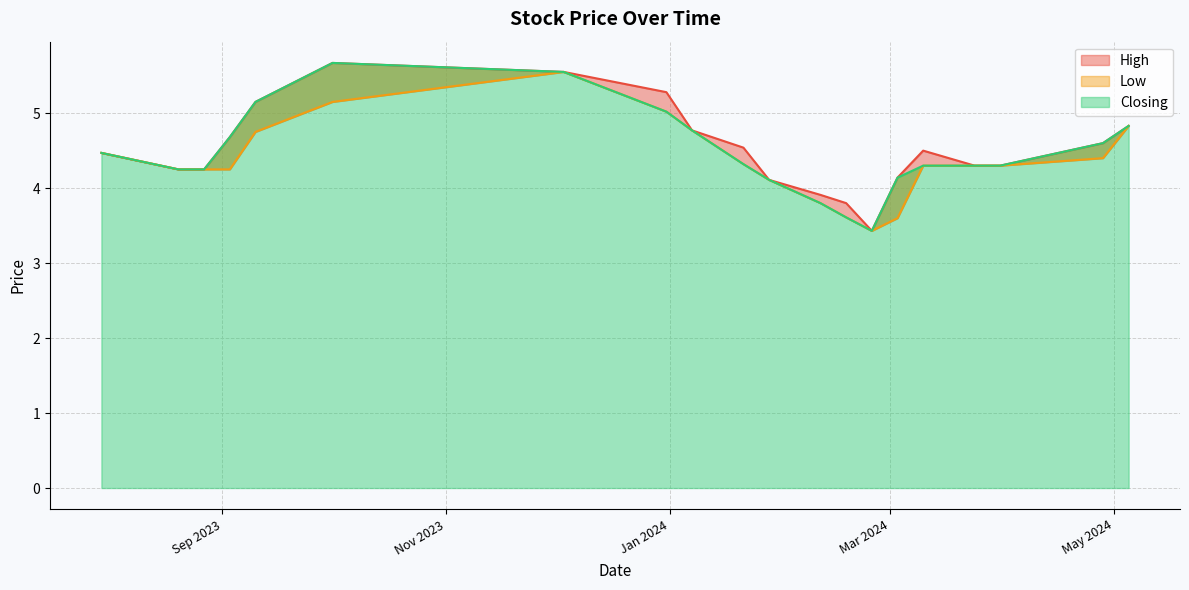

Rank the series by their maximum value, from highest to lowest.

High, Closing, Low